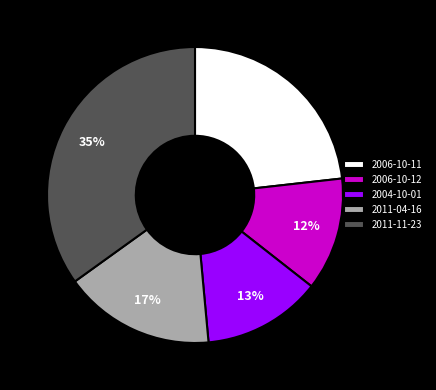

What is the largest slice in the pie chart?

2011-11-23